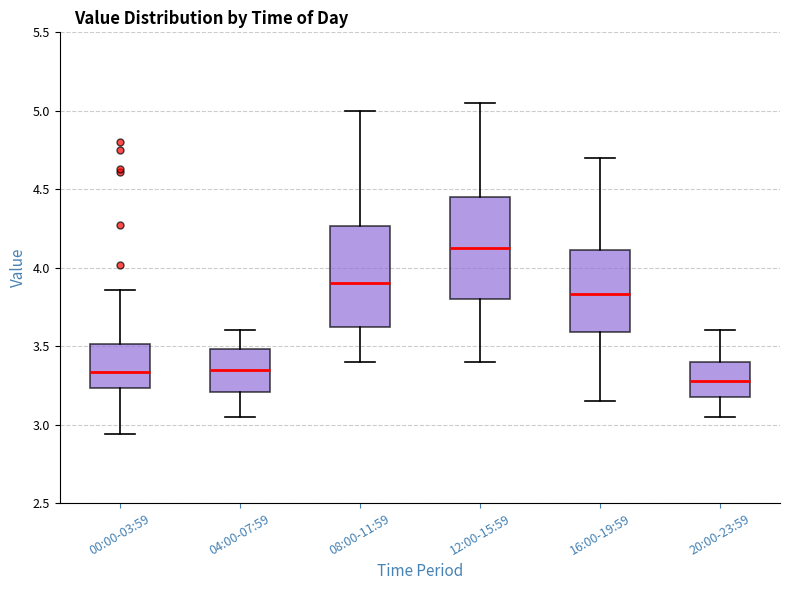

Reading left to right, transcribe this box plot: for each box, give where its median line is, the range the box spans, and where its two whiskers end, as read against the y-axis. The values are not printed on the chart, so give them approximately, as read against the axis.

00:00-03:59: median 3.35, box 3.25 to 3.50, whiskers 2.95 to 3.85
04:00-07:59: median 3.35, box 3.20 to 3.50, whiskers 3.05 to 3.60
08:00-11:59: median 3.90, box 3.60 to 4.25, whiskers 3.40 to 5.00
12:00-15:59: median 4.15, box 3.80 to 4.45, whiskers 3.40 to 5.05
16:00-19:59: median 3.85, box 3.60 to 4.10, whiskers 3.15 to 4.70
20:00-23:59: median 3.30, box 3.15 to 3.40, whiskers 3.05 to 3.60